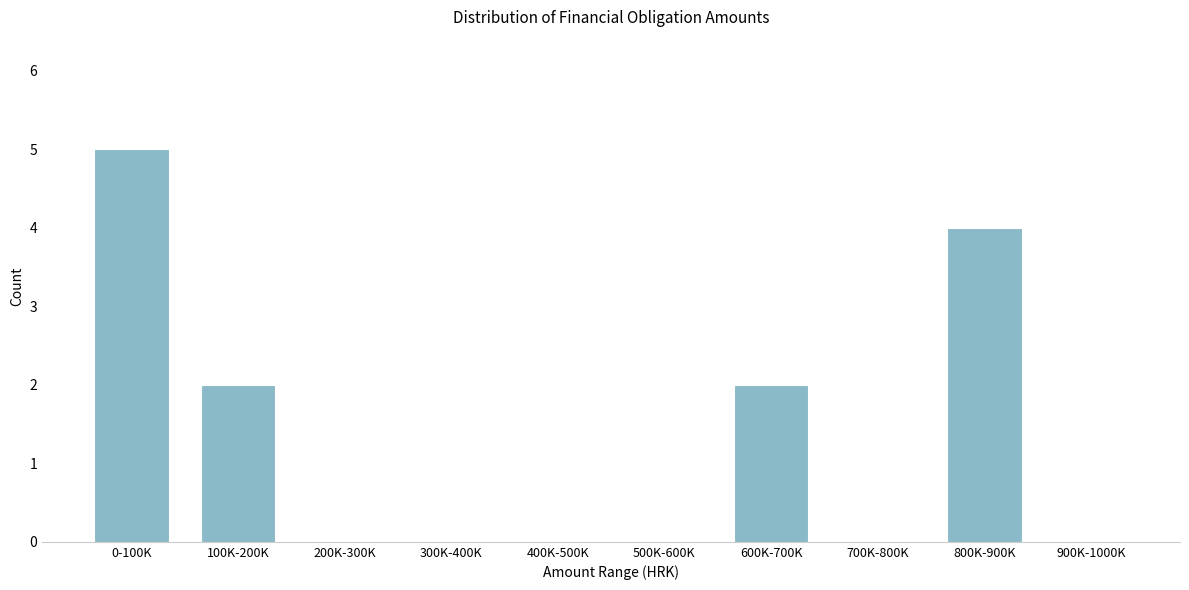

Reading right to left, transcribe all the data shown in this chart.

900K-1000K=0	800K-900K=4	700K-800K=0	600K-700K=2	500K-600K=0	400K-500K=0	300K-400K=0	200K-300K=0	100K-200K=2	0-100K=5